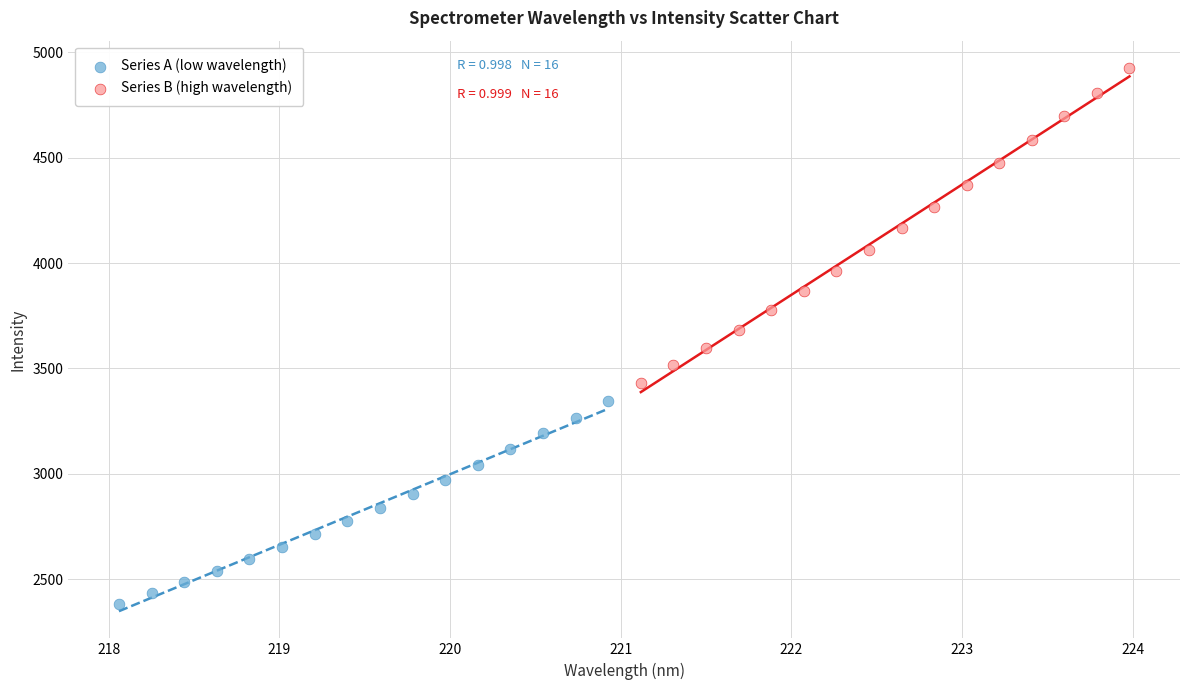

Which series reaches the minimum Y coordinate?

Series A (low wavelength)